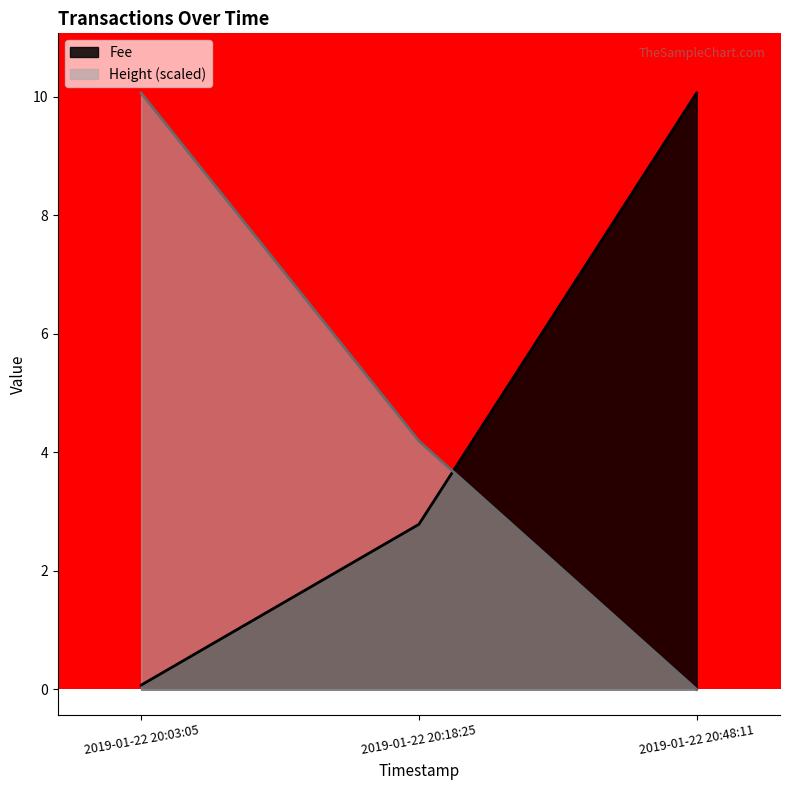

What is the average value of the Height series?

4.8